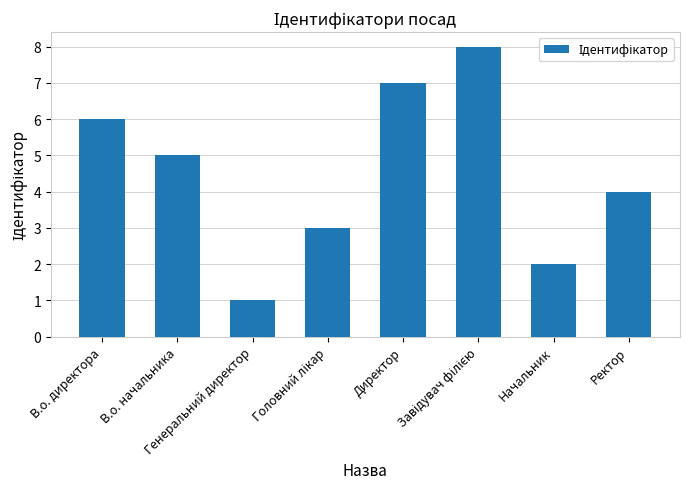

Are the bars grouped side by side (vs. stacked)?

No